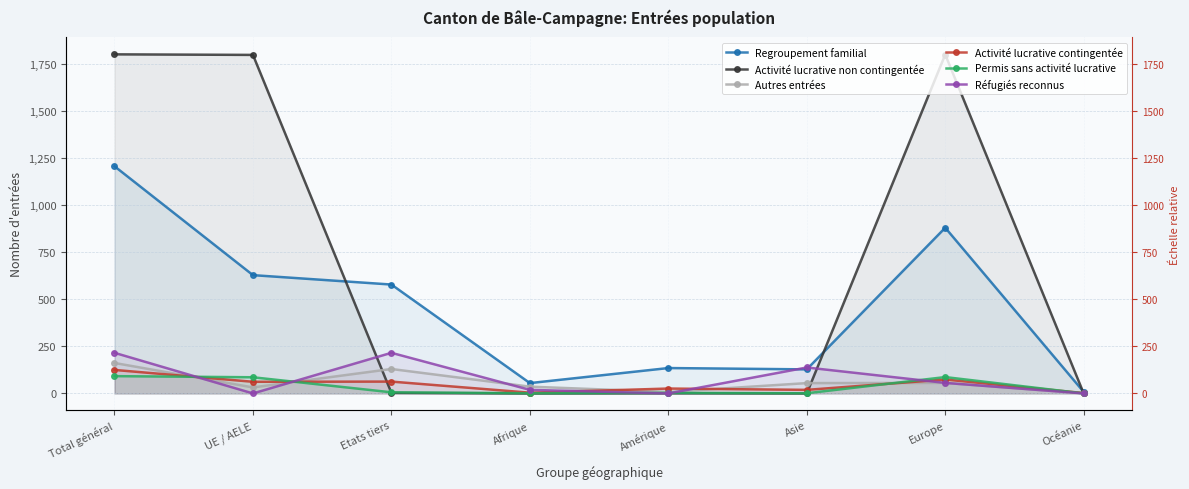

Which label corresponds to the smallest value in the chart?

Afrique